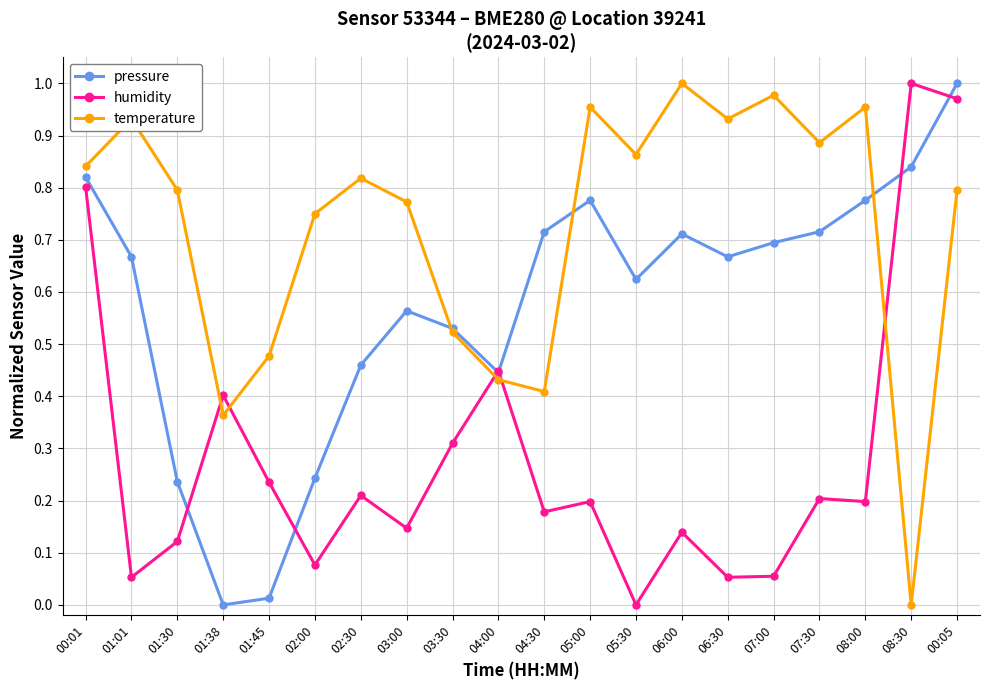

What is the label of the 12th point from the right?

03:30